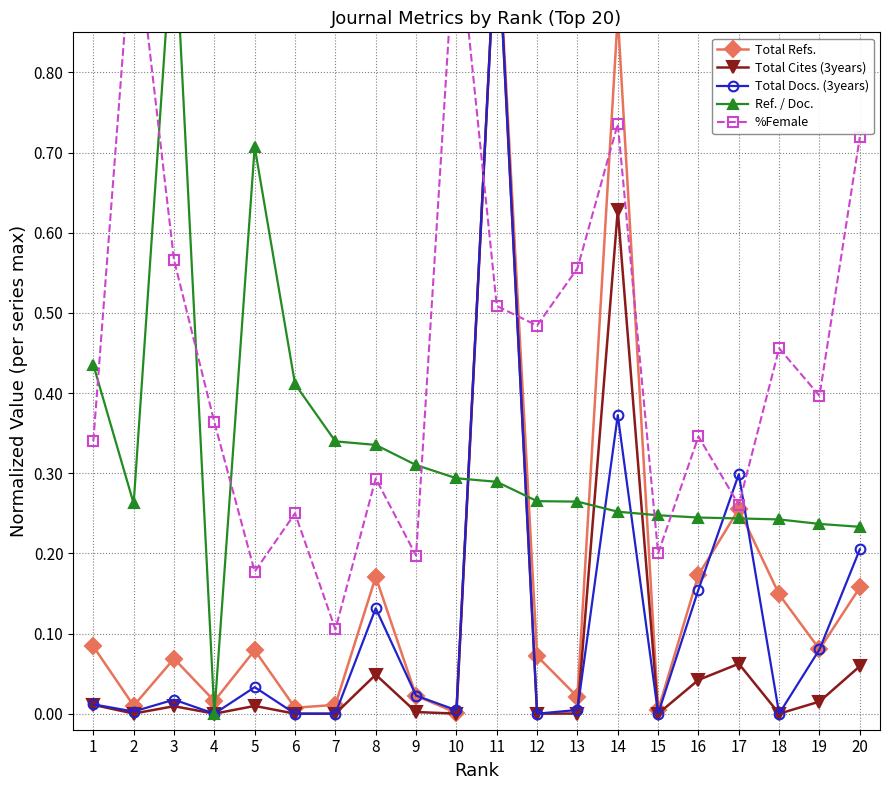

Which has a higher value, 5 or 6?

5